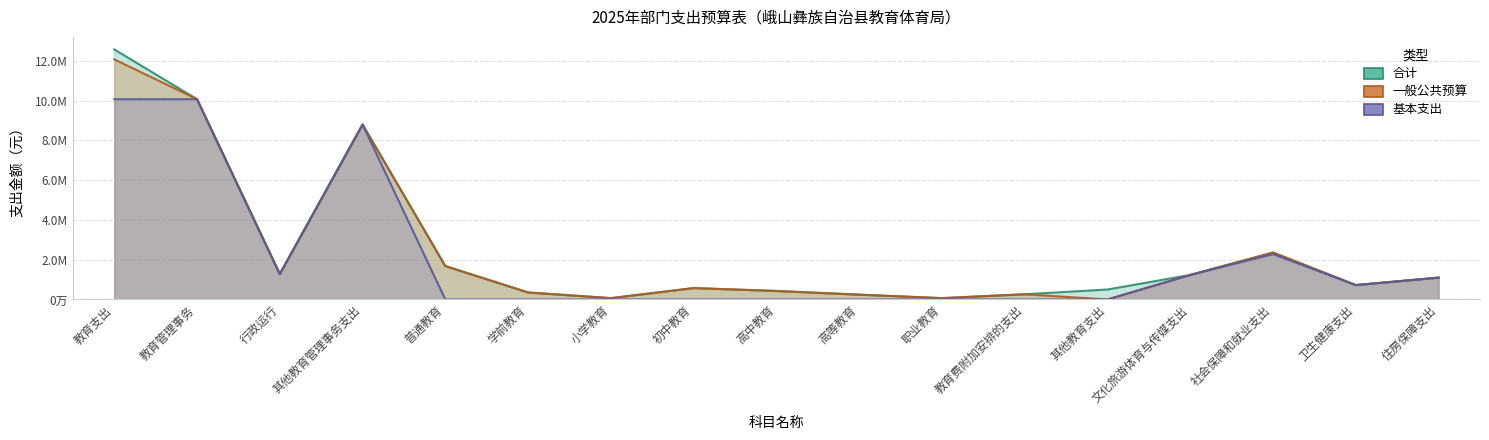

How many interior local peaks does the 合计 series have?

3